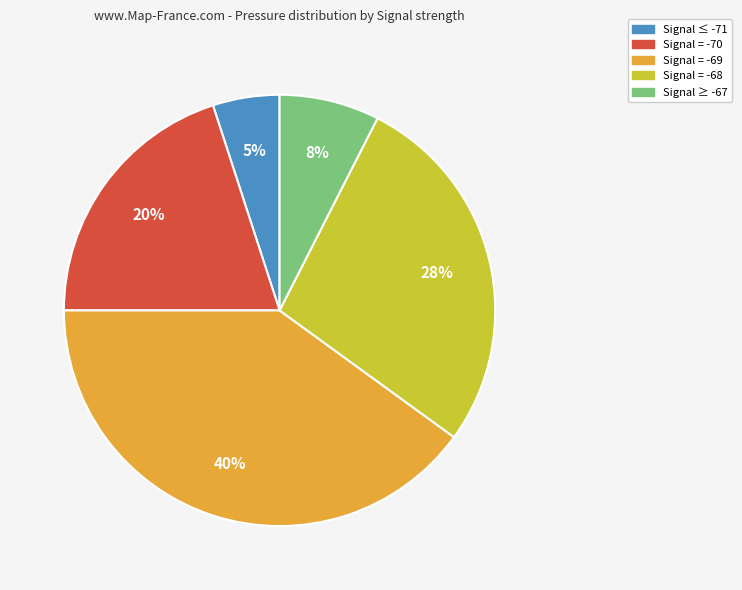

What percentage is the Signal = -70 slice, to the nearest percent?

20%